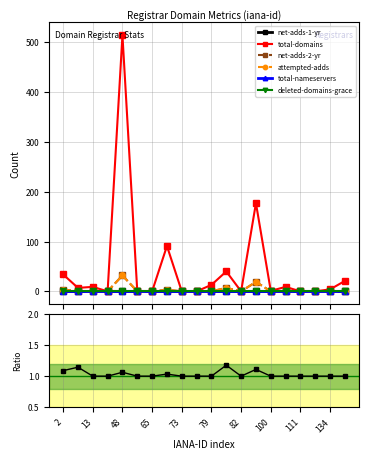

True or false: total-domains has a value of 0 at 73.

True